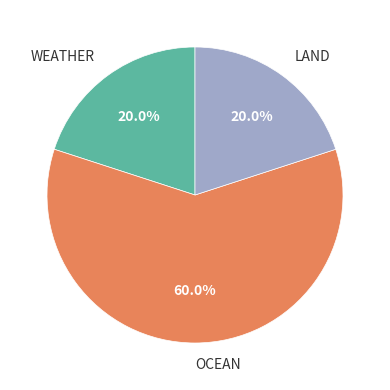

What is the ratio of the value at WEATHER to the value at LAND?

1.0